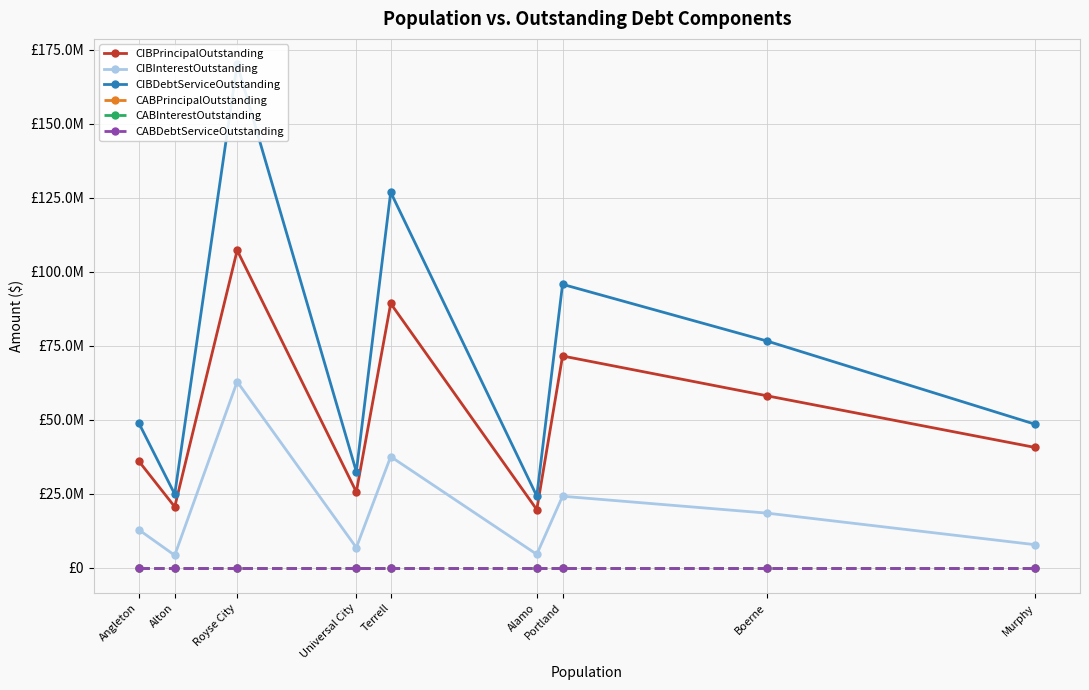

How many data points does each series have?

9